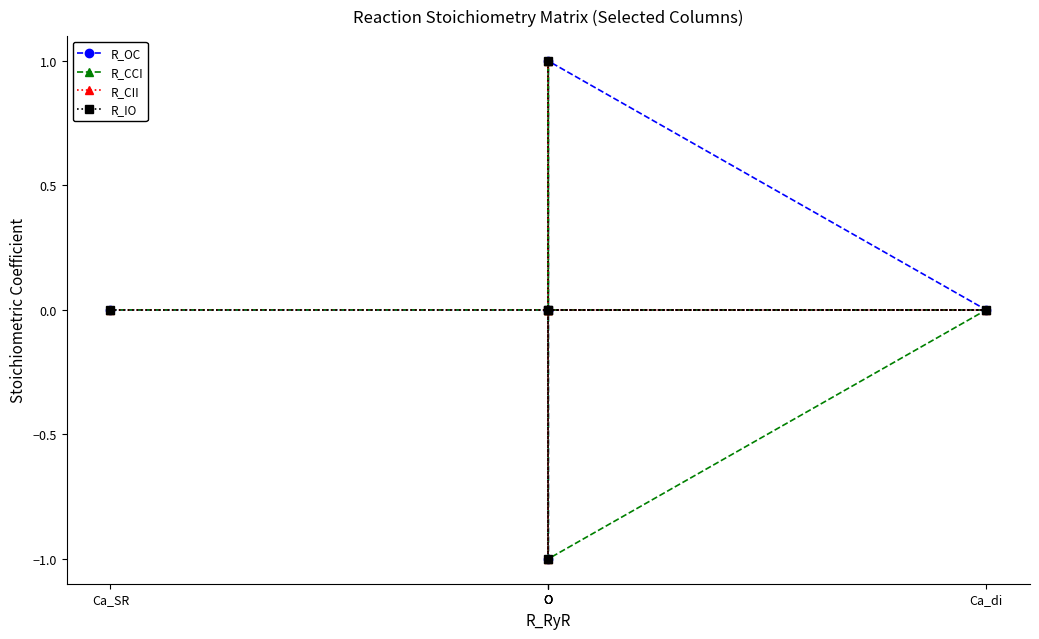

Rank the series by their maximum value, from lowest to highest.

R_OC, R_CCI, R_CII, R_IO